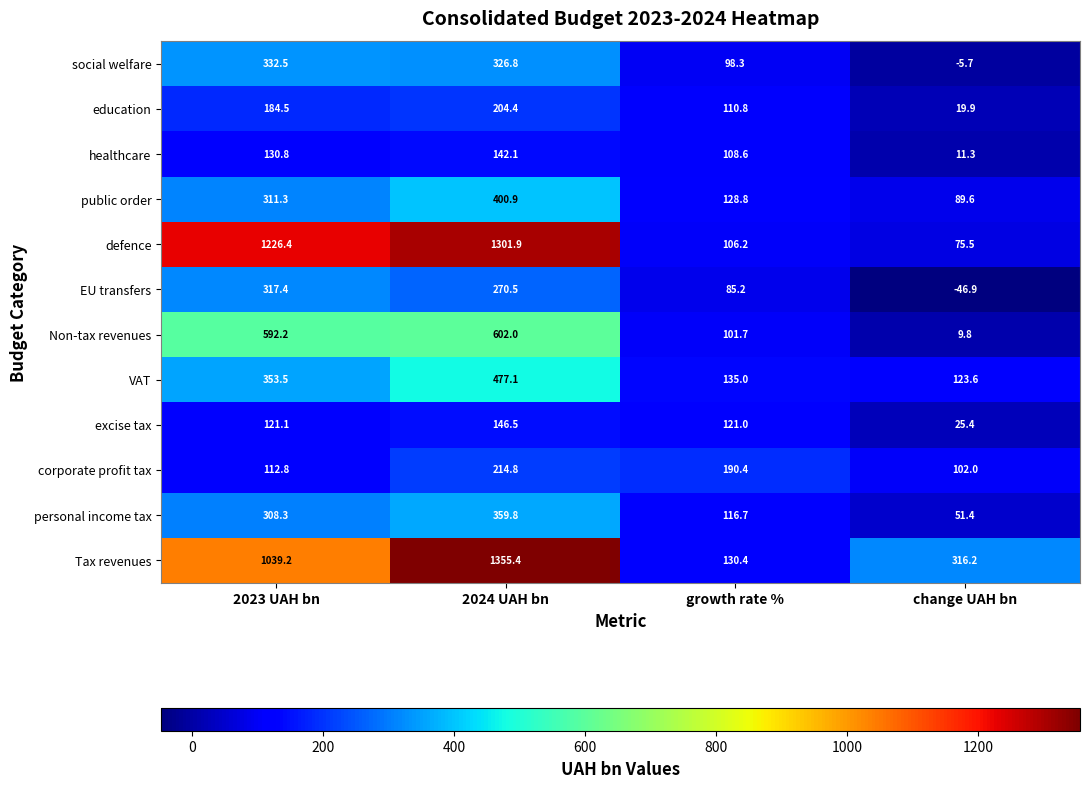

The VAT series shows 135.0 at growth rate %. True or false?

True